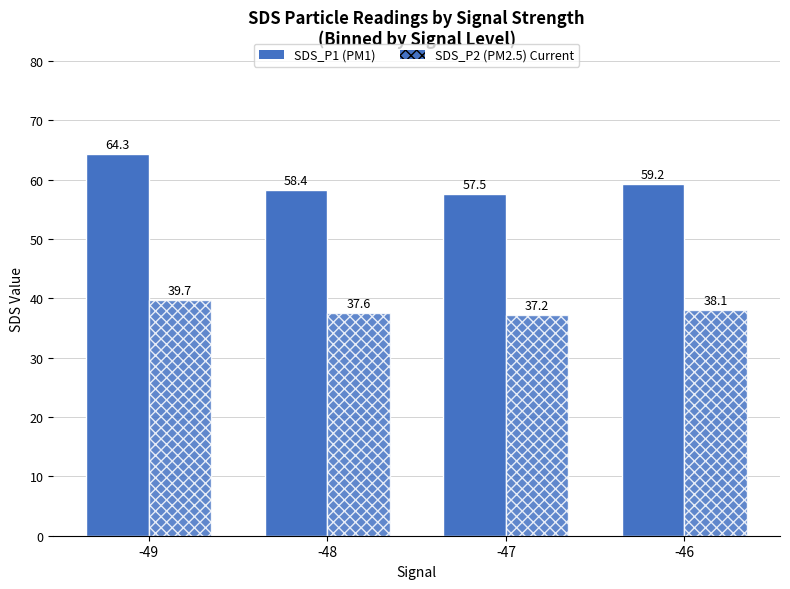

What is the total value across all series at -48?

96.0